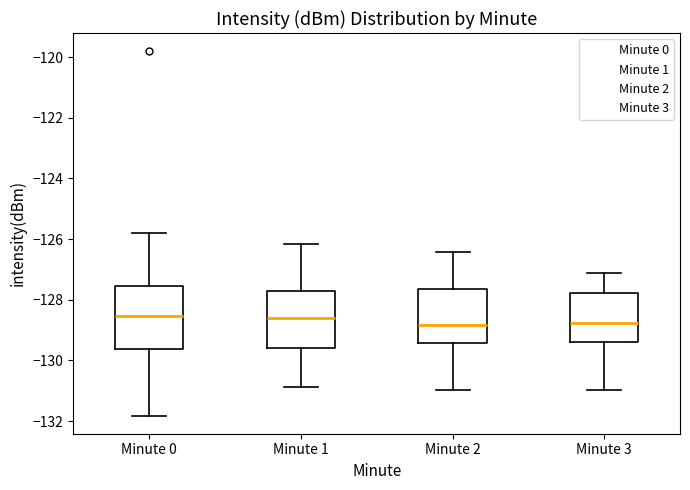

Where does the upper whisker of the box for Minute 1 end on the y-axis? The values are not printed on the chart, so give them approximately, as read against the axis.

-126.2